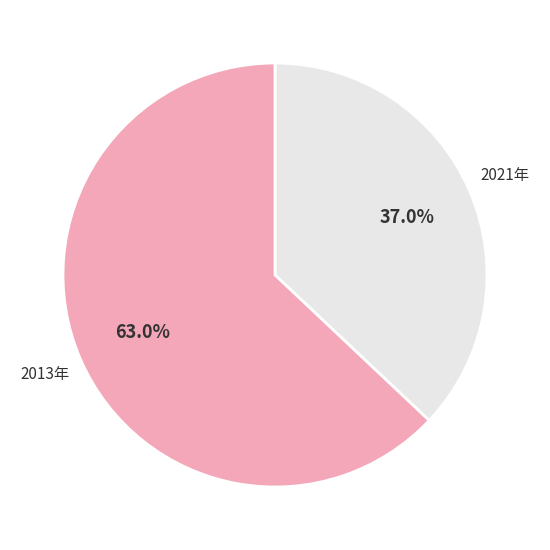

How many slices are in this pie chart?

2